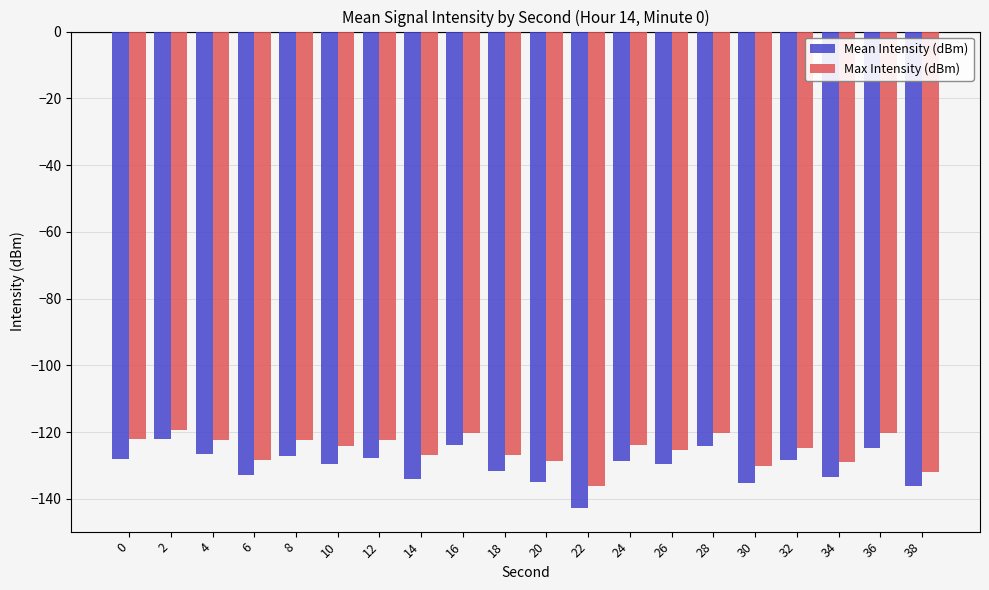

What is the total value across all series at 2?

-241.5